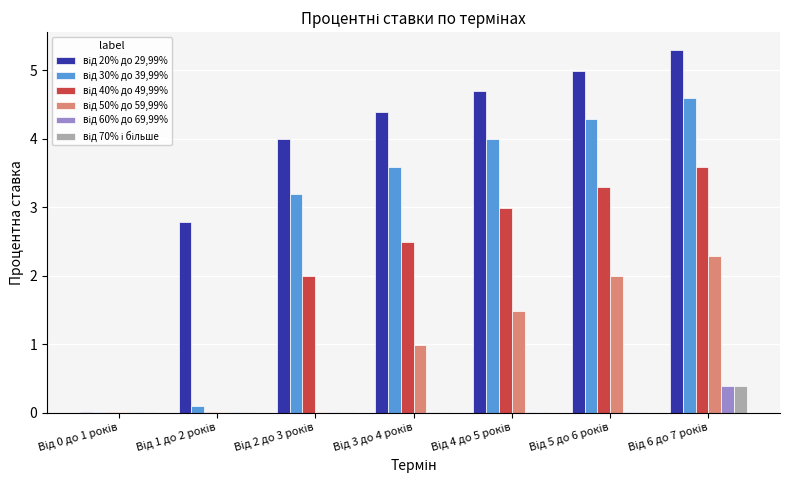

What is the maximum value shown in the chart?

5.3